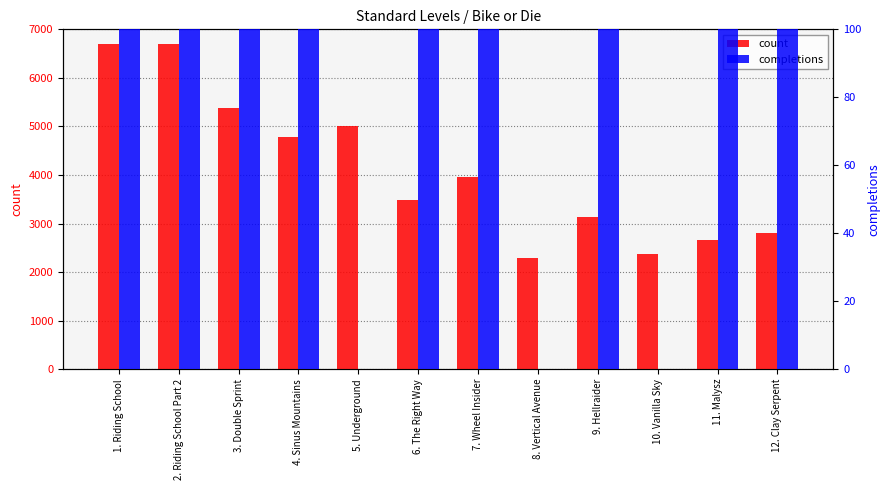

What position from the right is 11. Malysz?

2